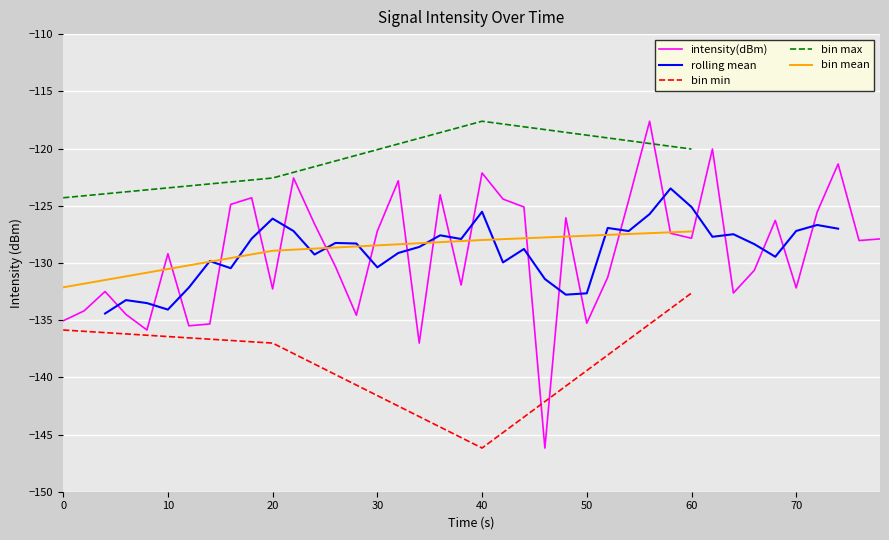

What is the lowest value of the intensity(dBm) series?

-146.2